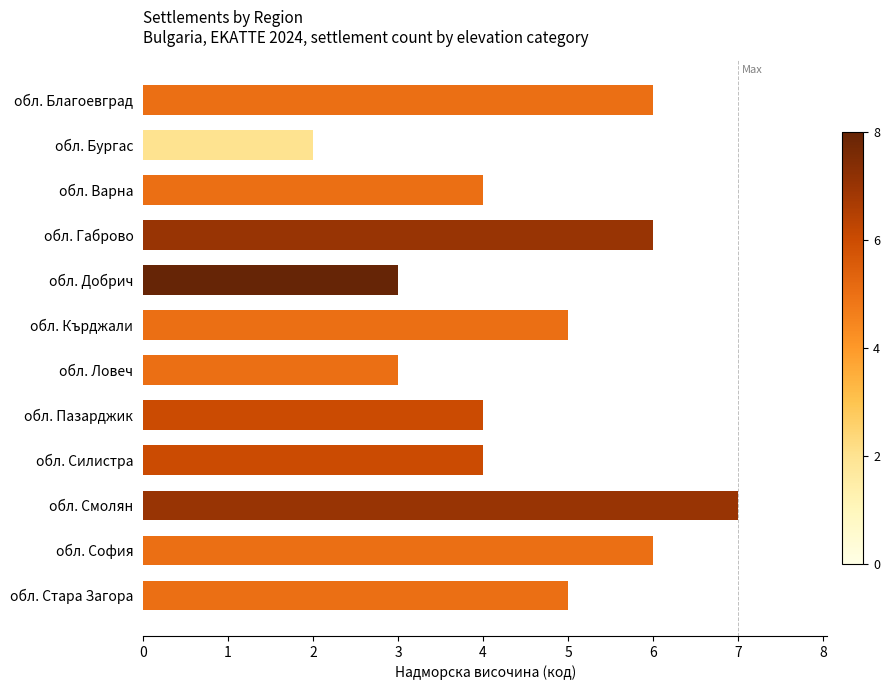

Count the values in the range 4 to 6.

8